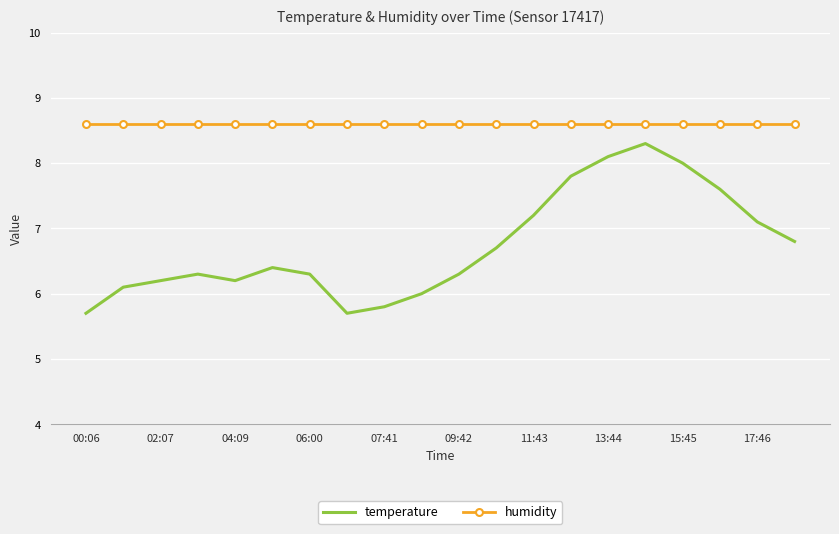

Which series has the widest spread of values?

temperature